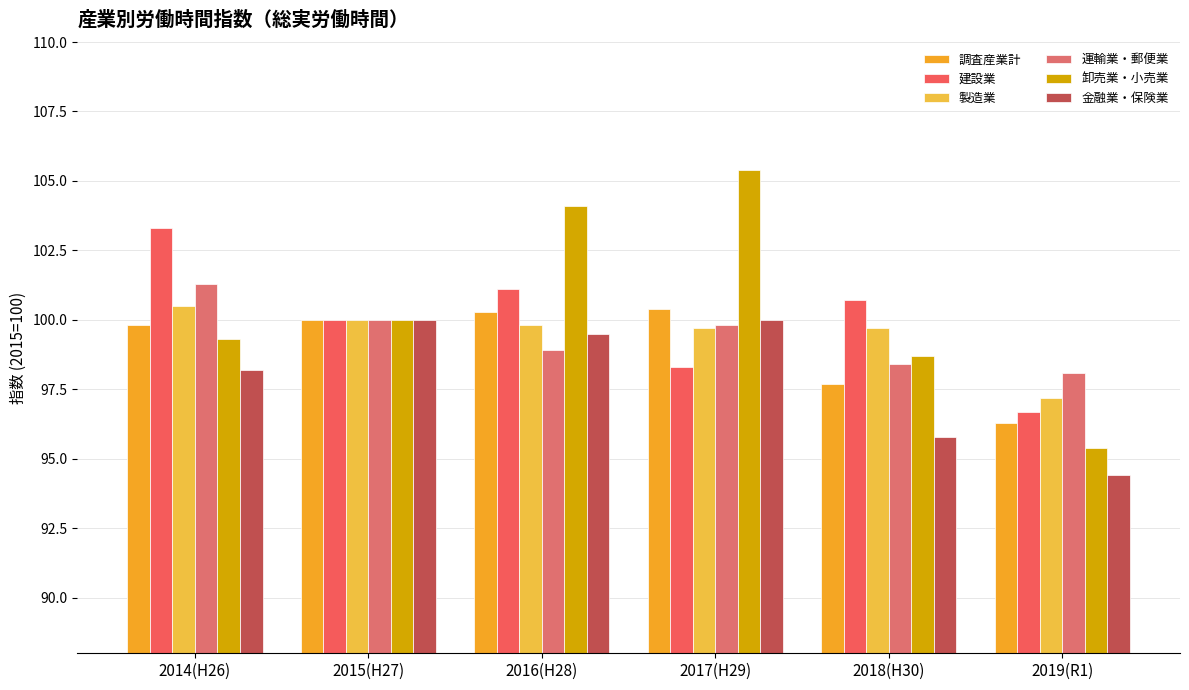

What position from the right is 2019(R1)?

1